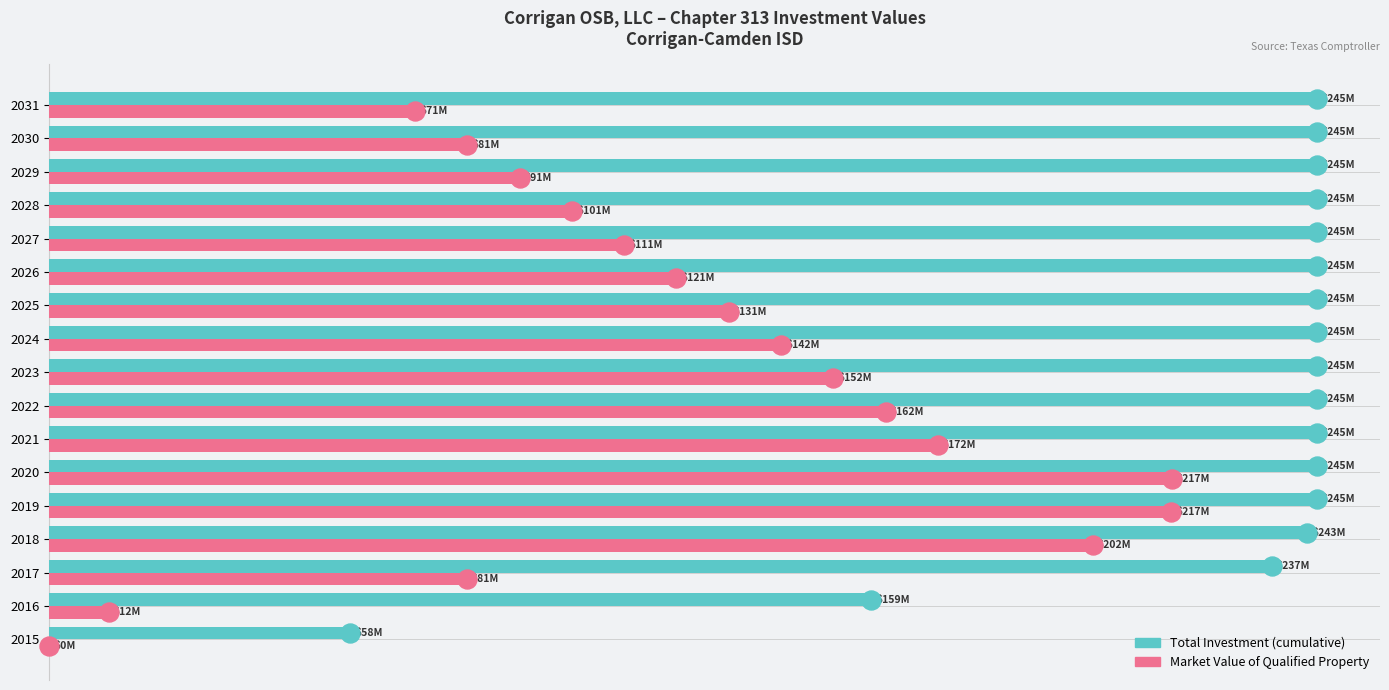

Which series has the largest range (max minus min)?

Market Value of Qualified Property